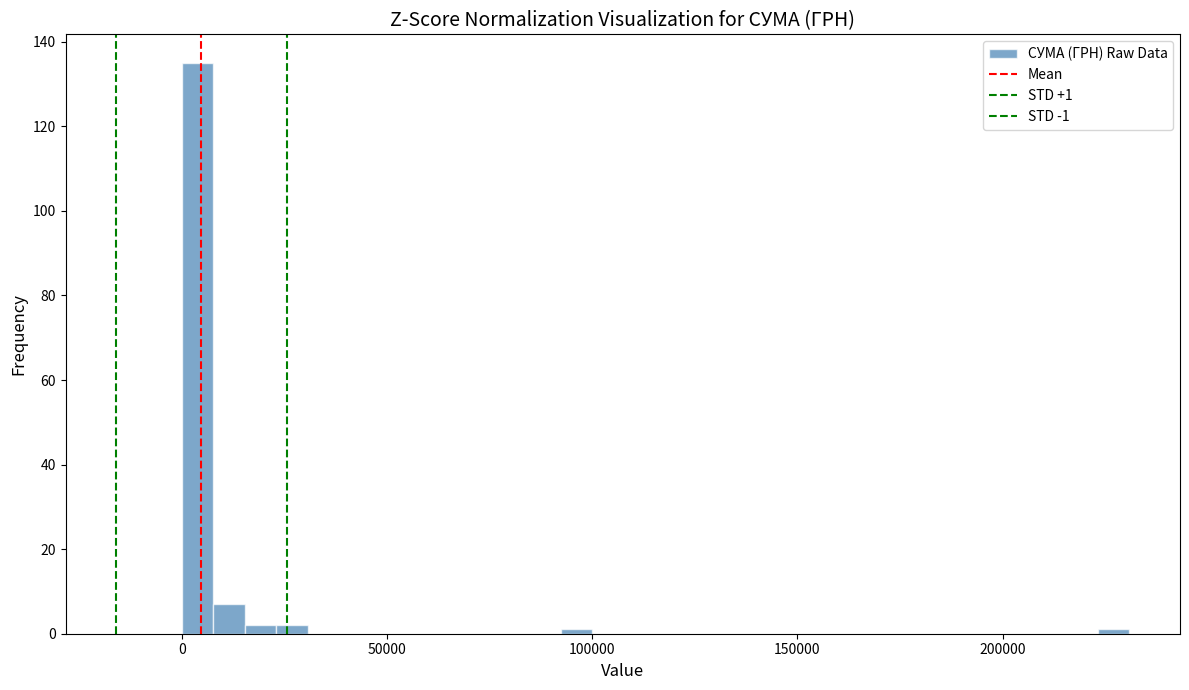

Around what value on the x-axis is the tallest bar? Give the approximate position of its centre, as read against the axis.

5000